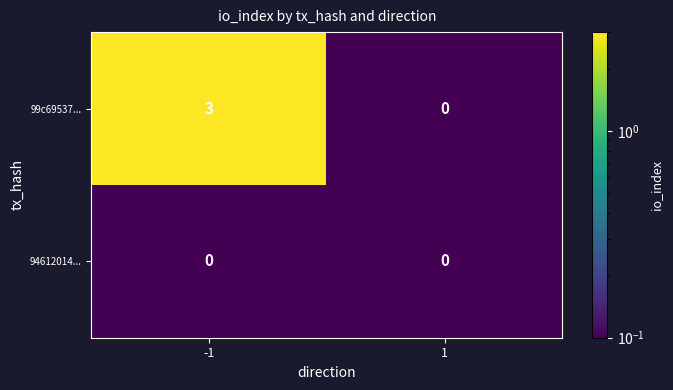

True or false: 94612014... has a value of 0 at 1.

True